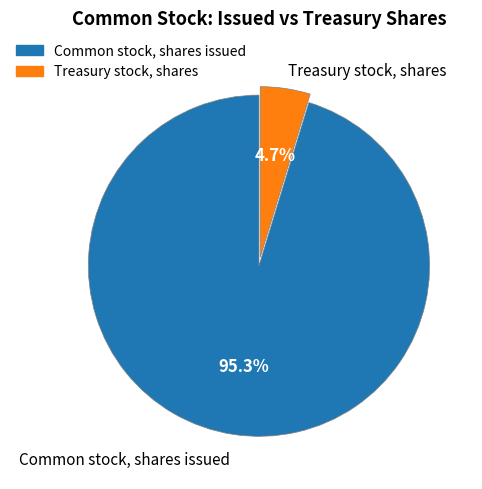

How many slices are in this pie chart?

2